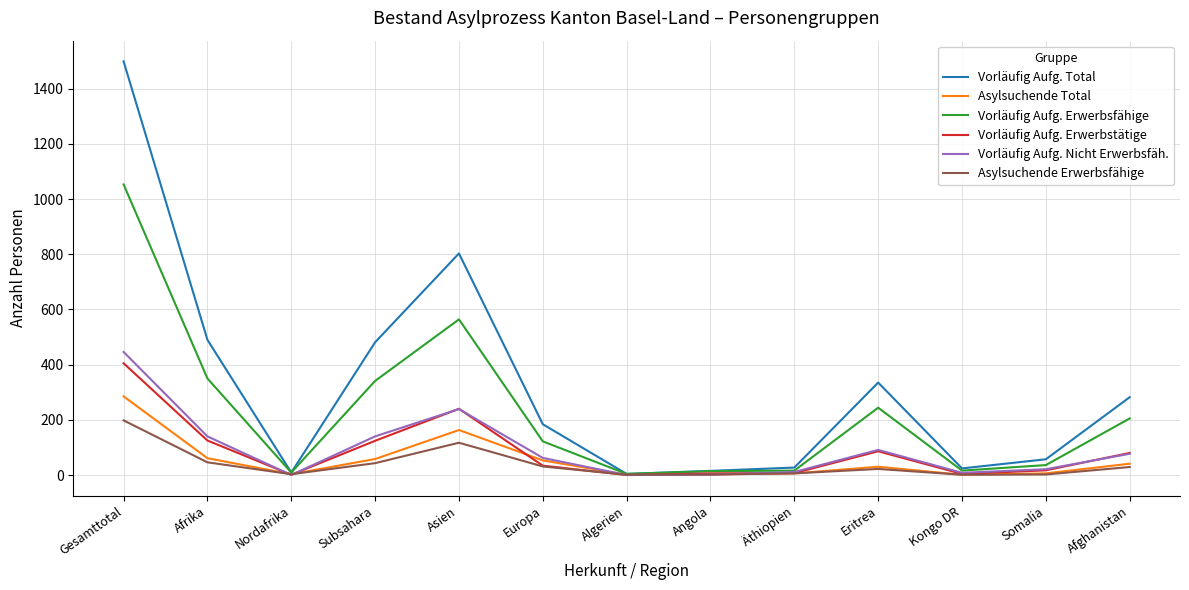

Which series has the largest total across all categories?

Vorläufig Aufg. Total